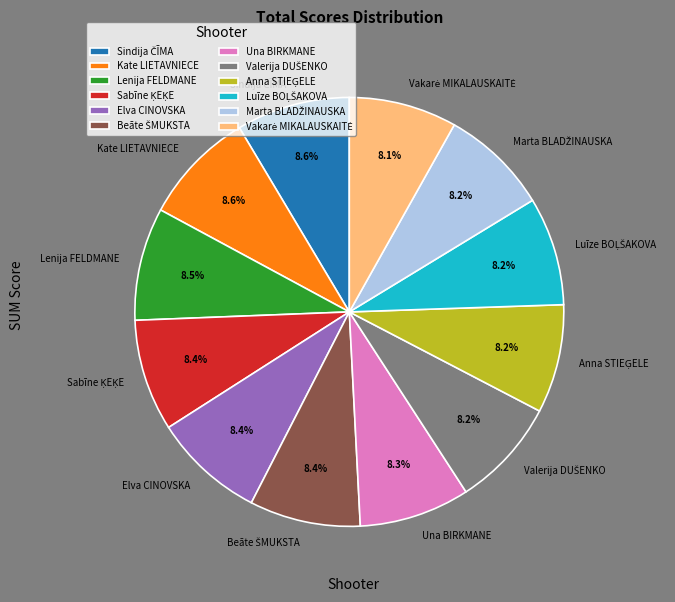

How many slices are in this pie chart?

12